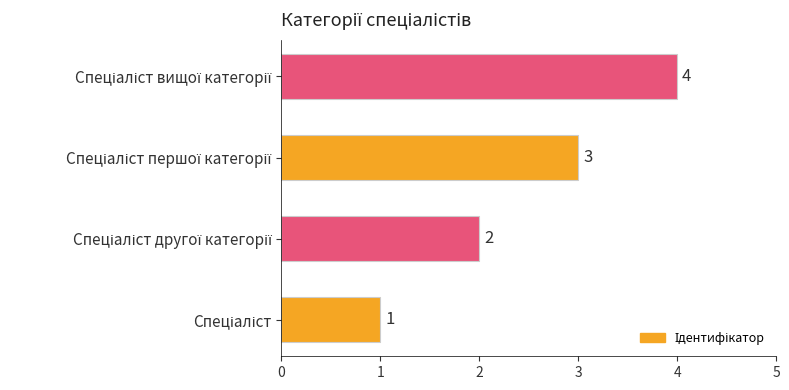

What is the sum of all values?

10